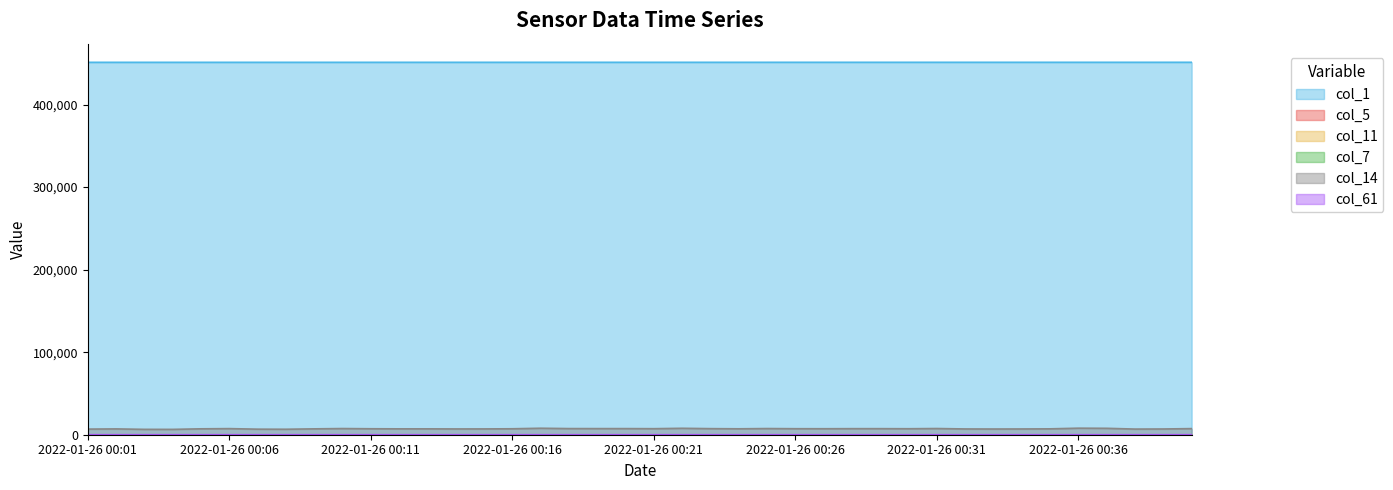

Rank the categories by col_7 value from lowest to highest.

2022-01-26 00:19, 2022-01-26 00:20, 2022-01-26 00:18, 2022-01-26 00:21, 2022-01-26 00:16, 2022-01-26 00:17, 2022-01-26 00:15, 2022-01-26 00:22, 2022-01-26 00:23, 2022-01-26 00:14, 2022-01-26 00:24, 2022-01-26 00:13, 2022-01-26 00:25, 2022-01-26 00:11, 2022-01-26 00:10, 2022-01-26 00:12, 2022-01-26 00:26, 2022-01-26 00:08, 2022-01-26 00:09, 2022-01-26 00:27, 2022-01-26 00:07, 2022-01-26 00:28, 2022-01-26 00:01, 2022-01-26 00:06, 2022-01-26 00:29, 2022-01-26 00:02, 2022-01-26 00:05, 2022-01-26 00:30, 2022-01-26 00:03, 2022-01-26 00:04, 2022-01-26 00:31, 2022-01-26 00:35, 2022-01-26 00:32, 2022-01-26 00:36, 2022-01-26 00:34, 2022-01-26 00:37, 2022-01-26 00:33, 2022-01-26 00:38, 2022-01-26 00:40, 2022-01-26 00:39